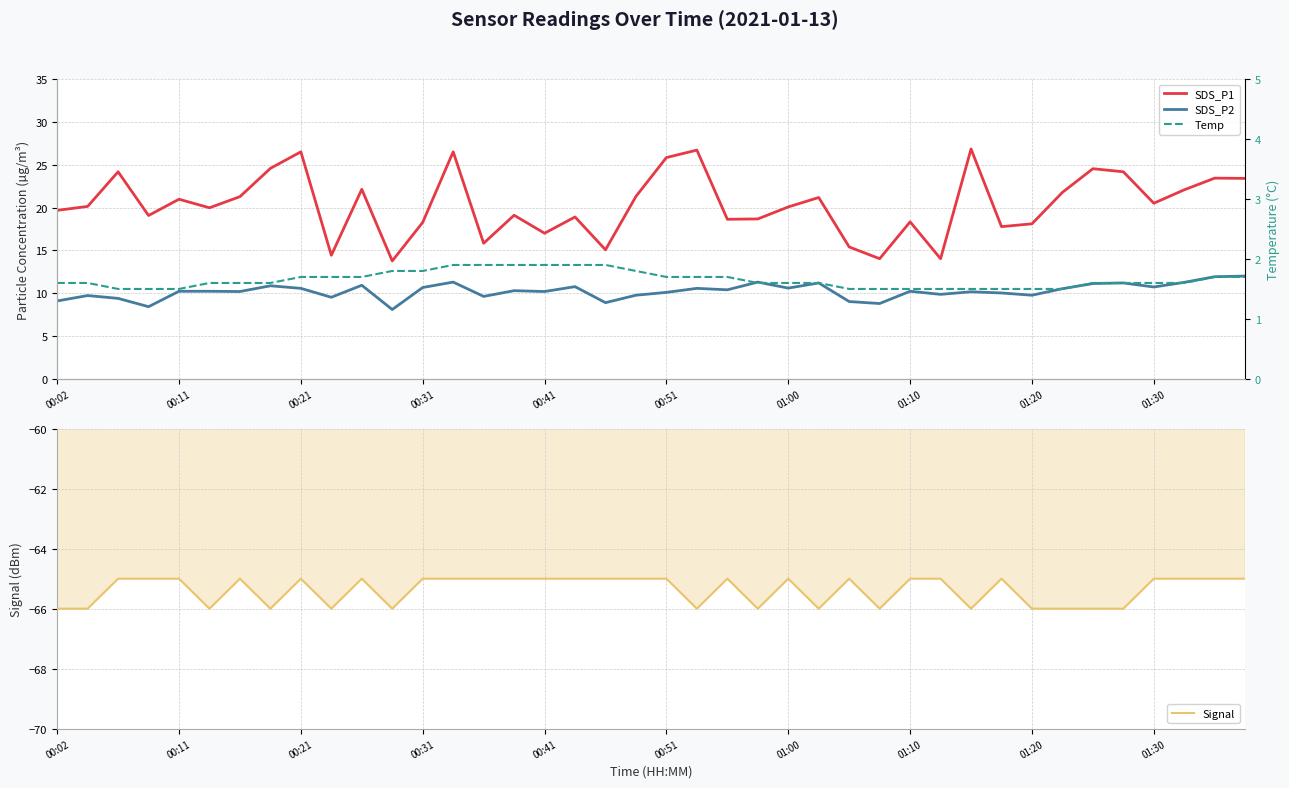

What is the value of the Temp point at the 16th from the left?

1.9